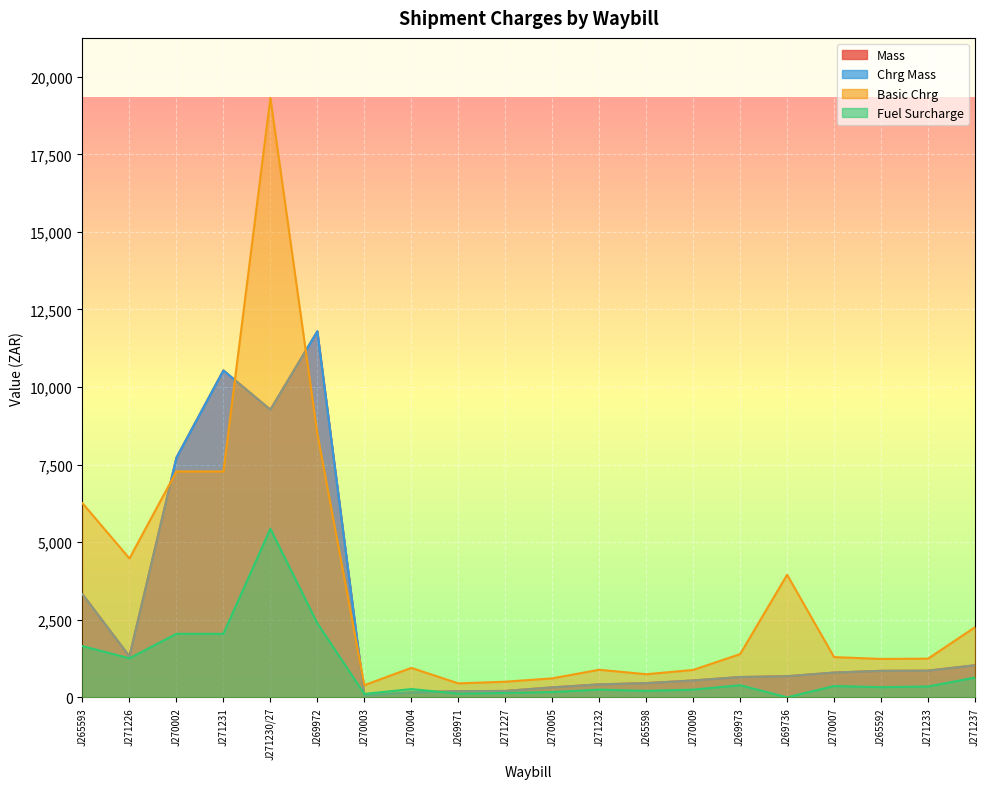

What is the label of the 11th point from the left?

J270005